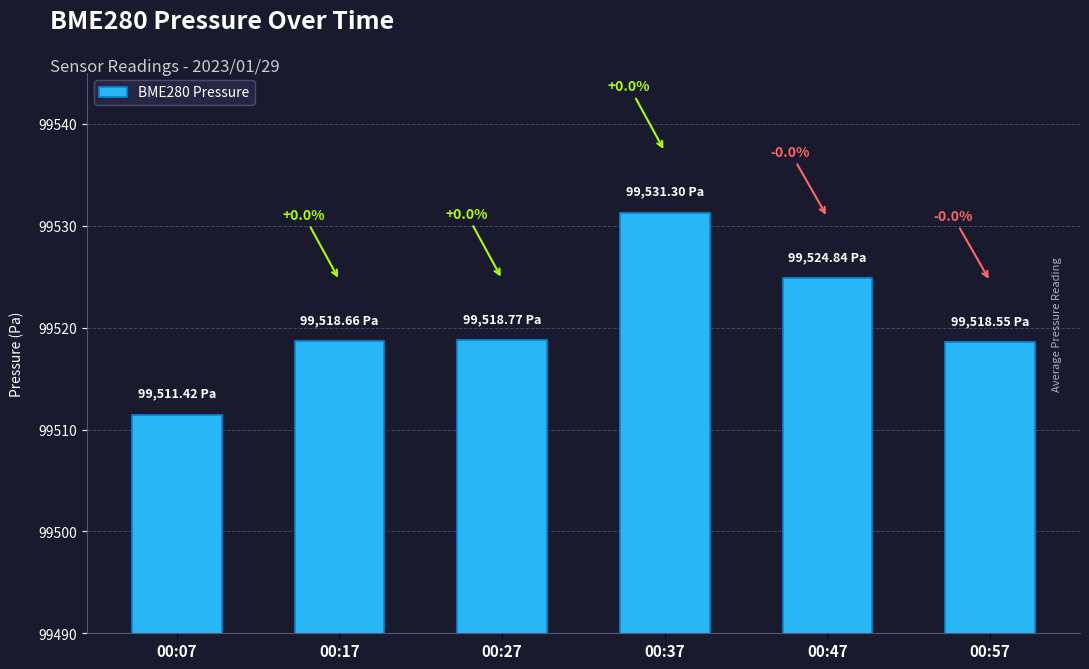

List the labels in order of value, largest first.

00:37, 00:47, 00:27, 00:17, 00:57, 00:07